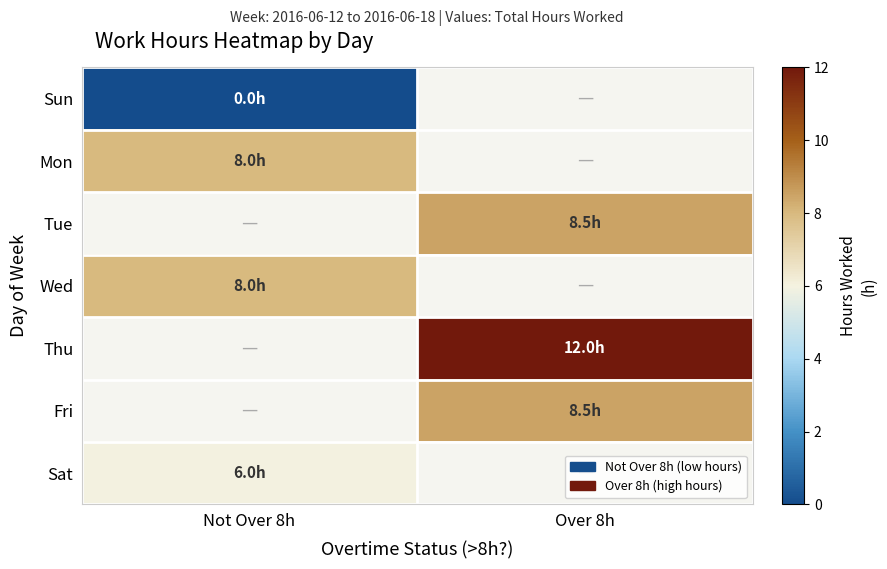

What is the difference between the highest and lowest values at Not Over 8h?

8.0